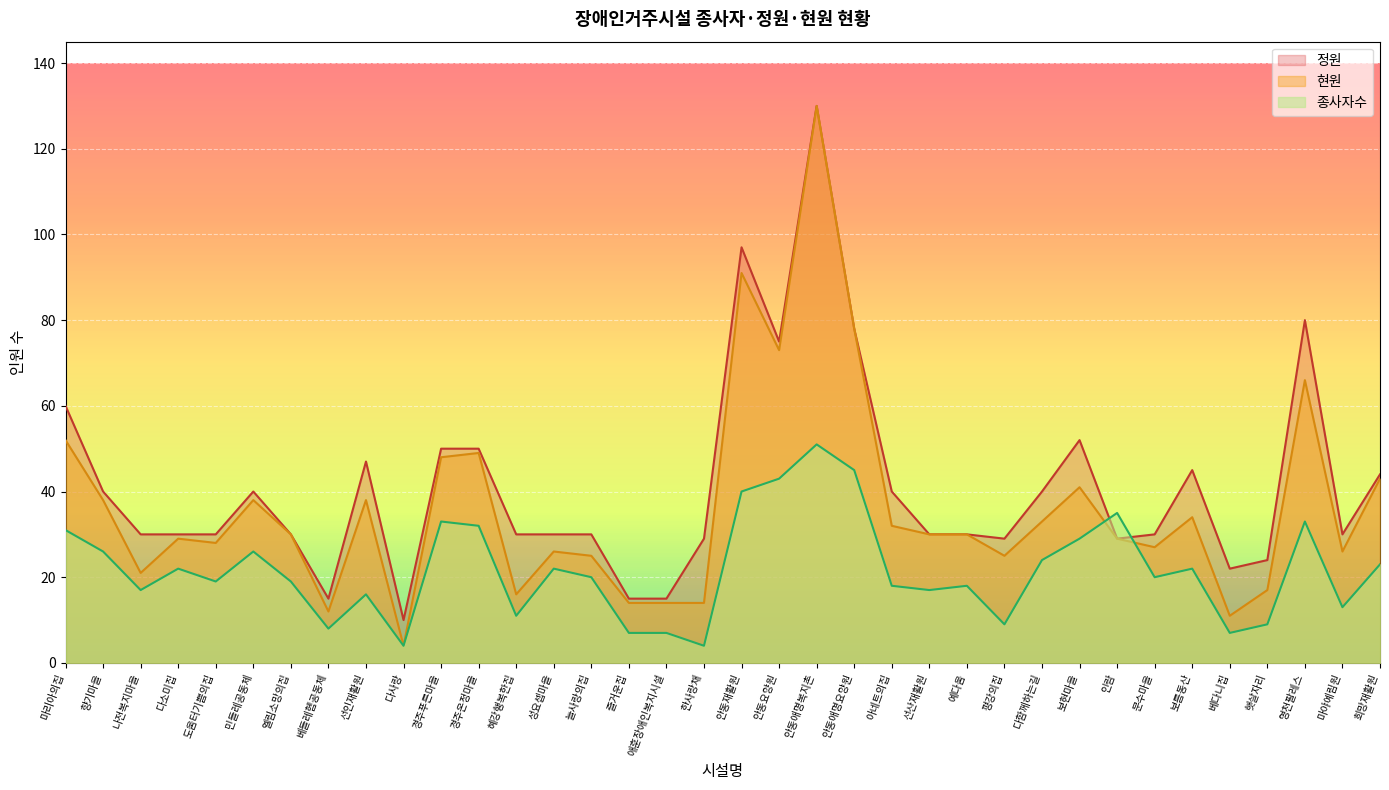

What position from the left is 한사랑채?

18